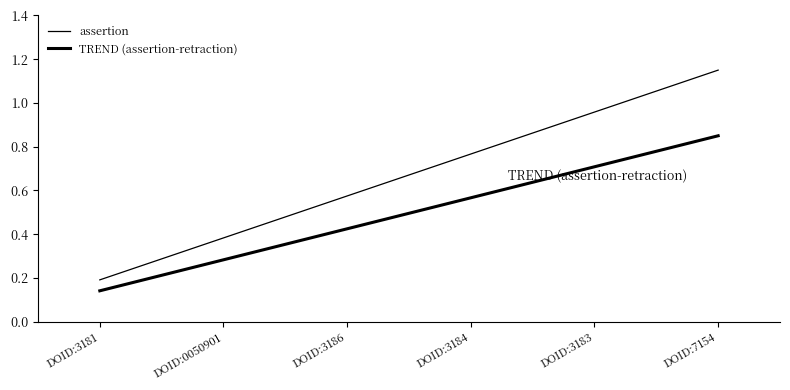

What is the difference between the maximum and minimum values in the assertion series?

1.0